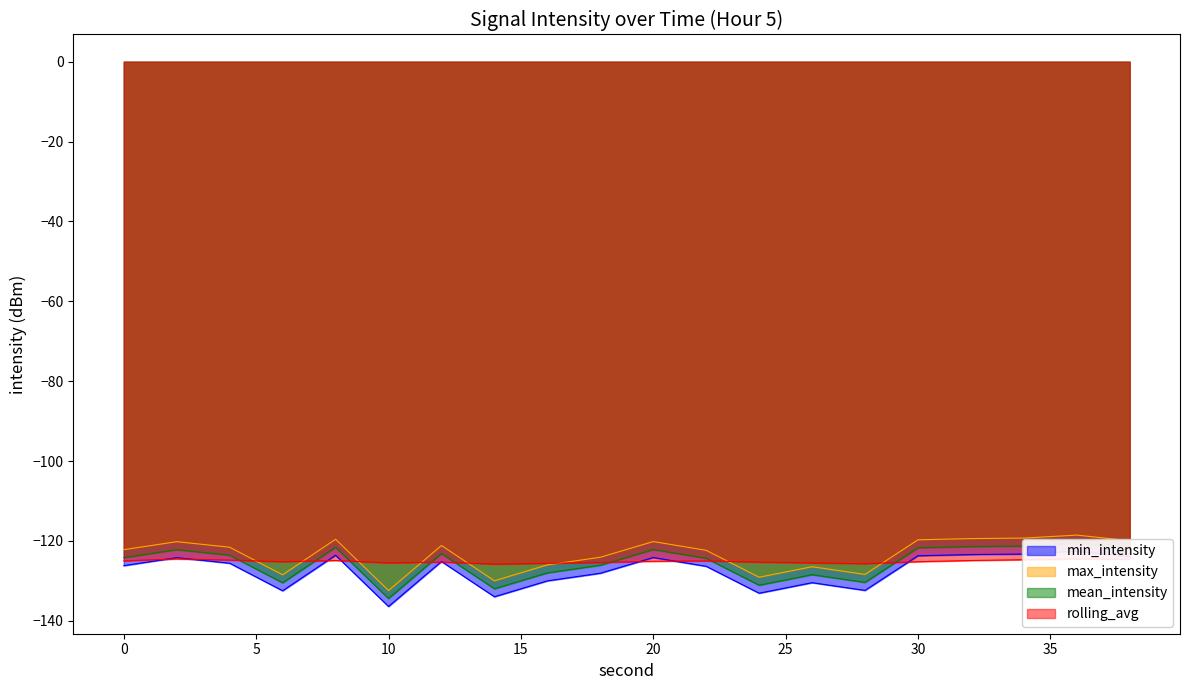

Where is the first local minimum for max_intensity?

6